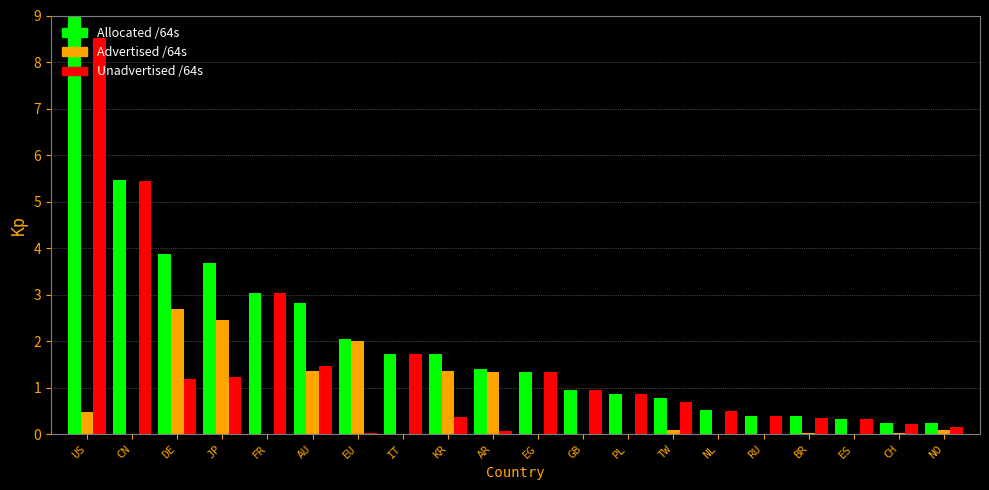

What is the sum of all Unadvertised /64s values?

28.8